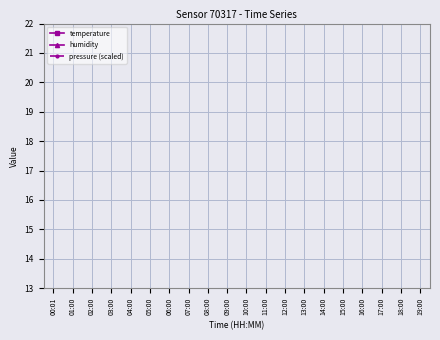

The pressure (scaled) series shows 29.9 at 07:00. True or false?

True